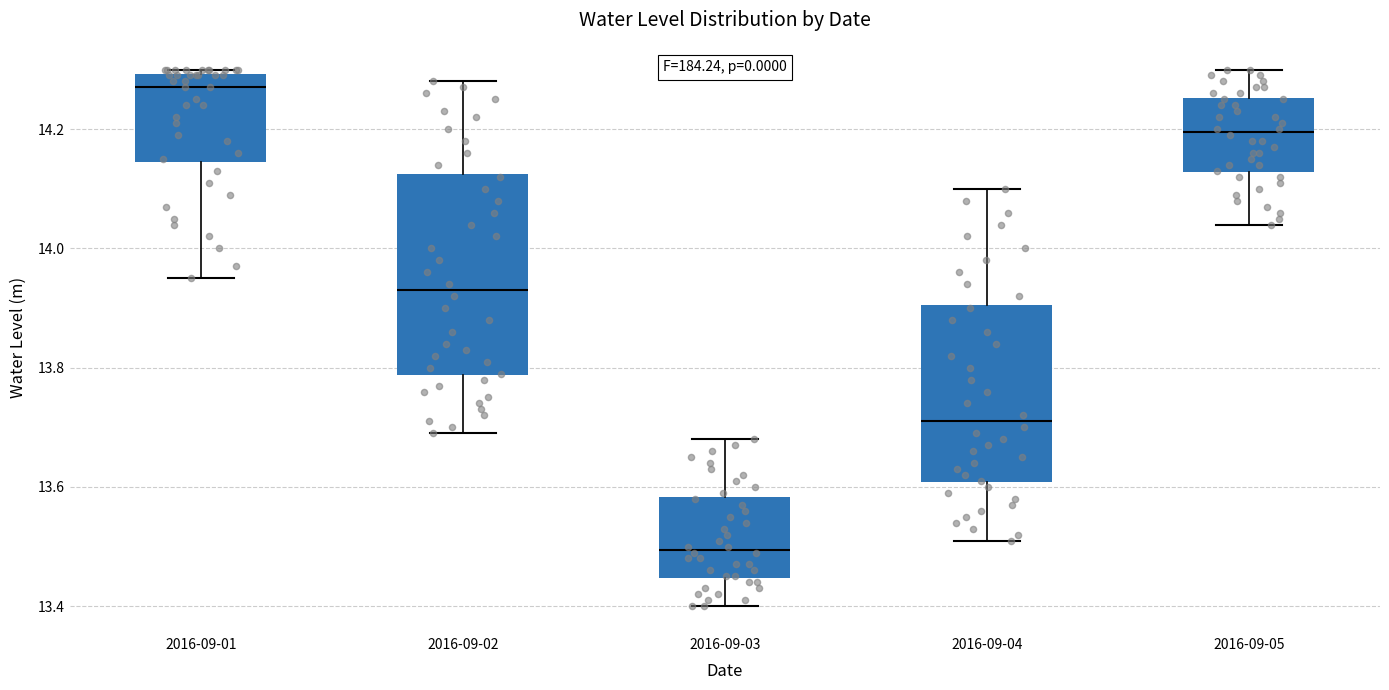

Reading left to right, read every box against the y-axis: the position of its median line, the range the box covers, and the ends of its whiskers. The values are not printed on the chart, so give them approximately, as read against the axis.

2016-09-01: median 14.28, box 14.14 to 14.30, whiskers 13.96 to 14.30 (just above the box's upper edge)
2016-09-02: median 13.94, box 13.78 to 14.12, whiskers 13.70 to 14.28
2016-09-03: median 13.50, box 13.44 to 13.58, whiskers 13.40 to 13.68
2016-09-04: median 13.72, box 13.60 to 13.90, whiskers 13.52 to 14.10
2016-09-05: median 14.20, box 14.12 to 14.26, whiskers 14.04 to 14.30